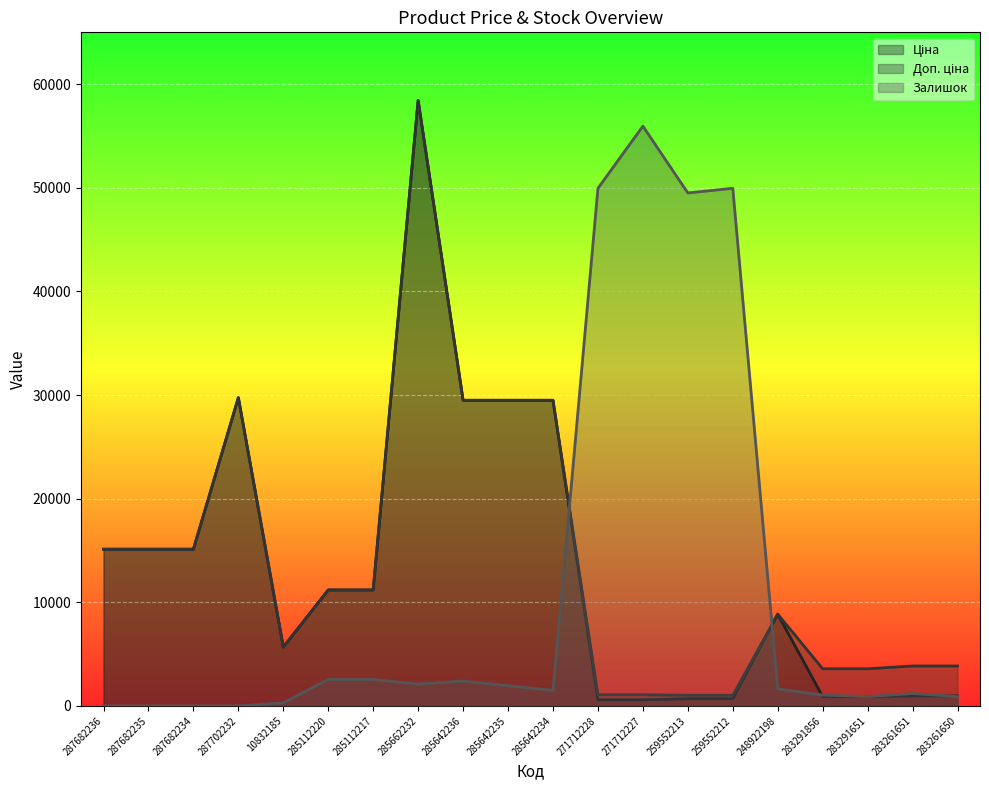

Is it true that Ціна equals 1260.0 at 283291856?

False